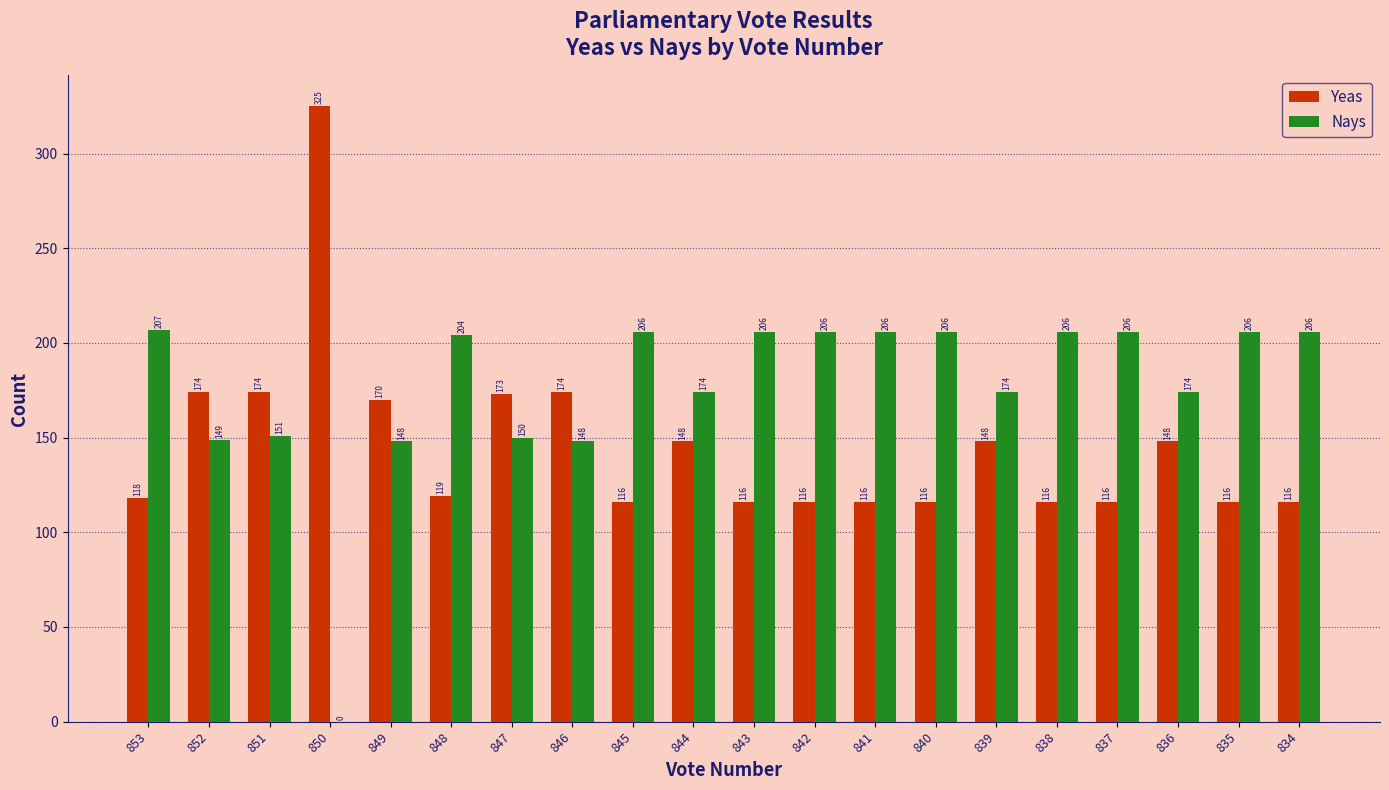

How many series are shown in this chart?

2